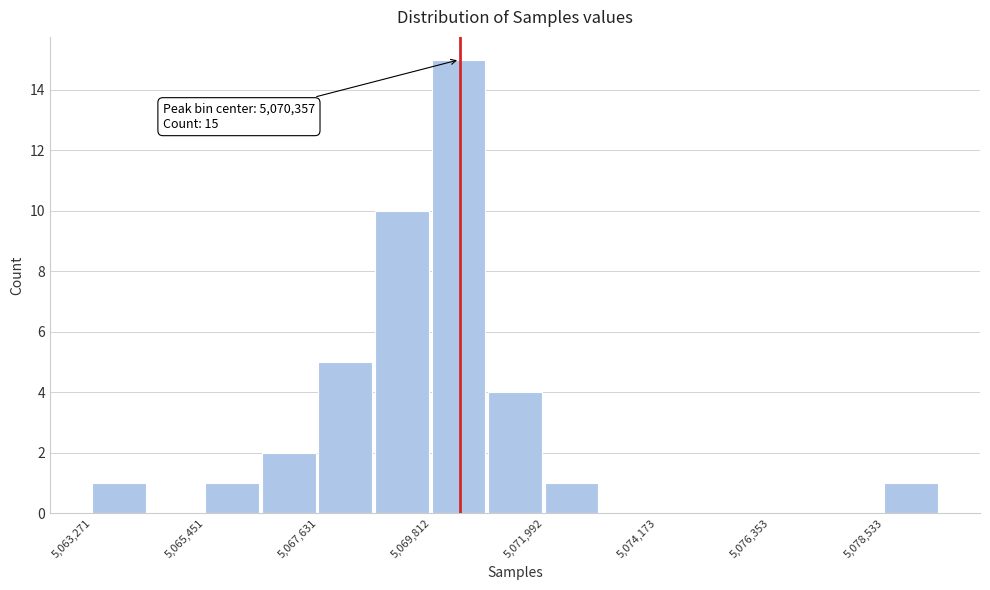

Around what value on the x-axis is the tallest bar? Give the approximate position of its centre, as read against the axis.

5070500